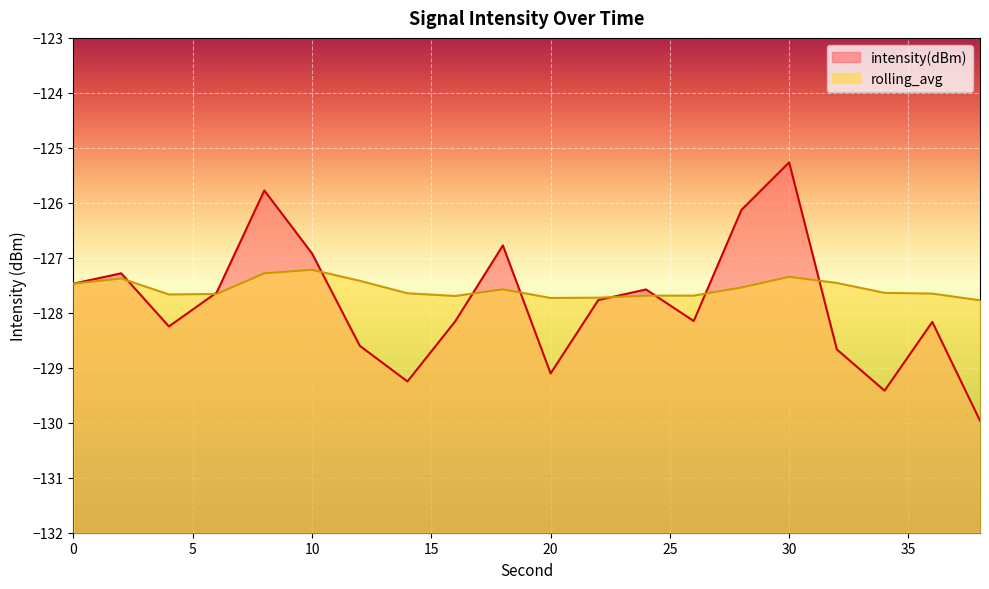

Reading left to right, list all the values displayed in this chart.

intensity(dBm): 0=-127.5	2=-127.3	4=-128.2	6=-127.6	8=-125.8	10=-126.9	12=-128.6	14=-129.2	16=-128.2	18=-126.8	20=-129.1	22=-127.8	24=-127.6	26=-128.1	28=-126.1	30=-125.3	32=-128.7	34=-129.4	36=-128.2	38=-130.0
rolling_avg: 0=-127.5	2=-127.4	4=-127.7	6=-127.7	8=-127.3	10=-127.2	12=-127.4	14=-127.6	16=-127.7	18=-127.6	20=-127.7	22=-127.7	24=-127.7	26=-127.7	28=-127.5	30=-127.3	32=-127.5	34=-127.6	36=-127.7	38=-127.8